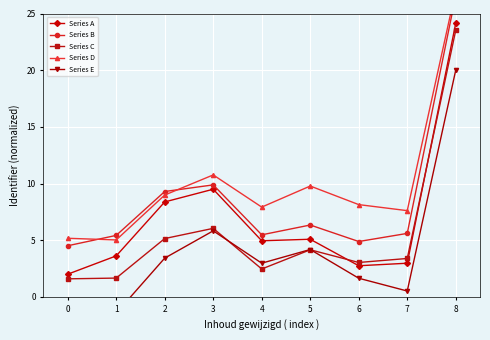

What is the average value of the Series B series?

8.7